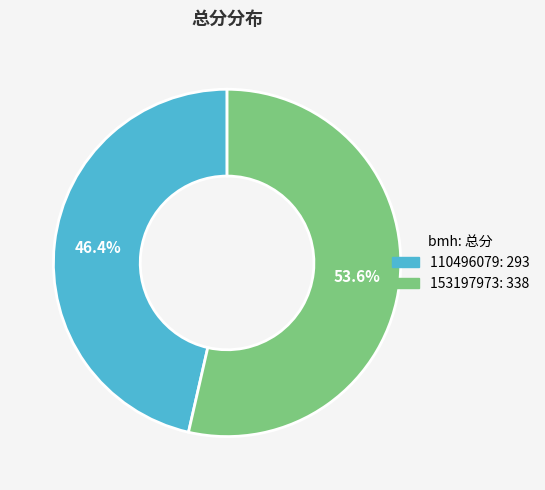

To the nearest percent, what is the difference between the 153197973 and 110496079 slice percentages?

7%